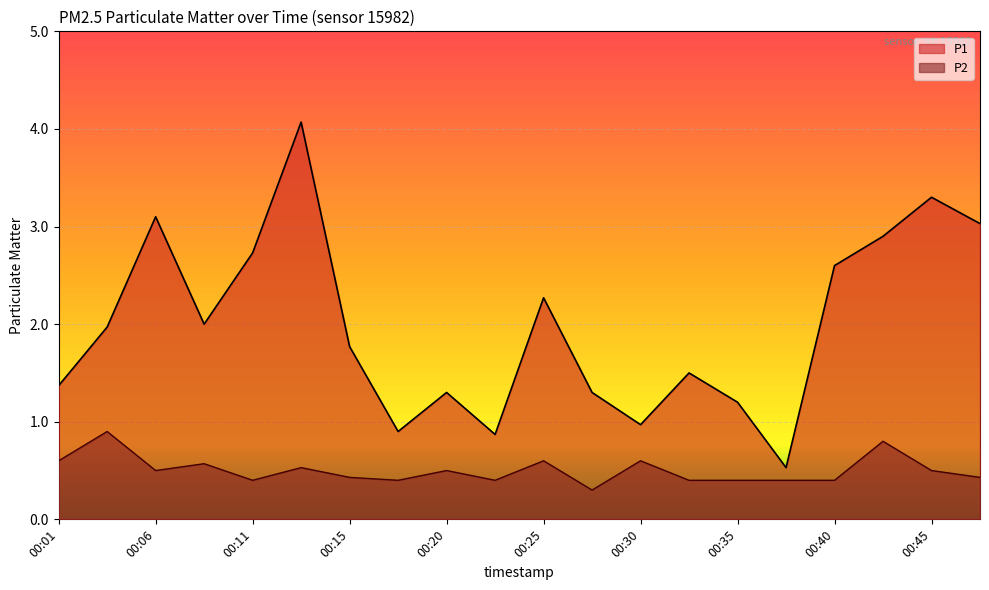

What is the maximum value for P1?

4.1